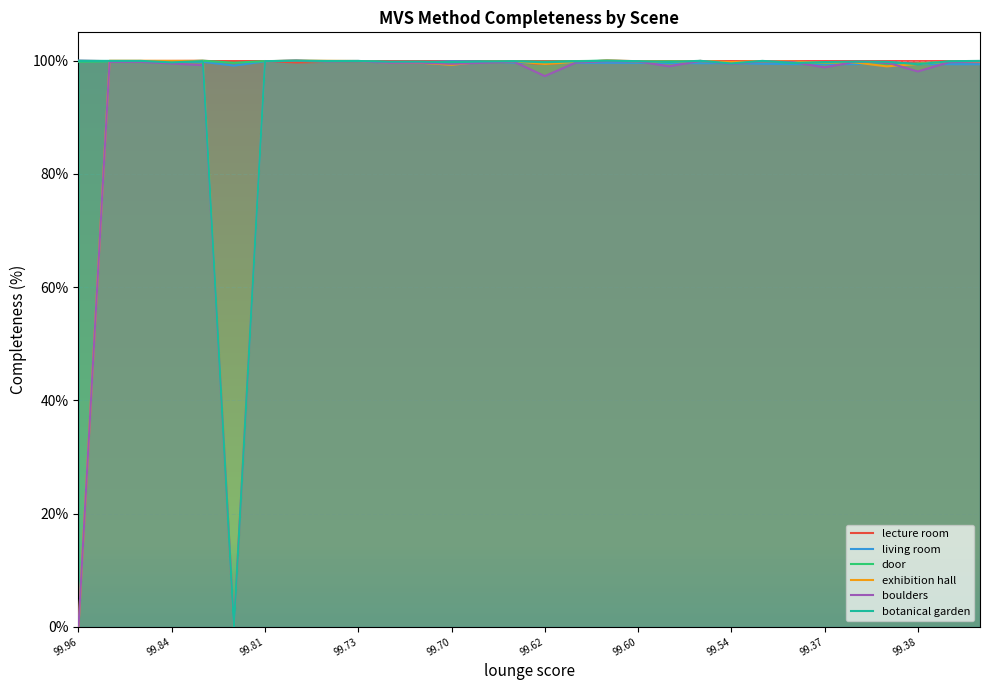

True or false: boulders has more than 0 points higher than both neighbors.

True